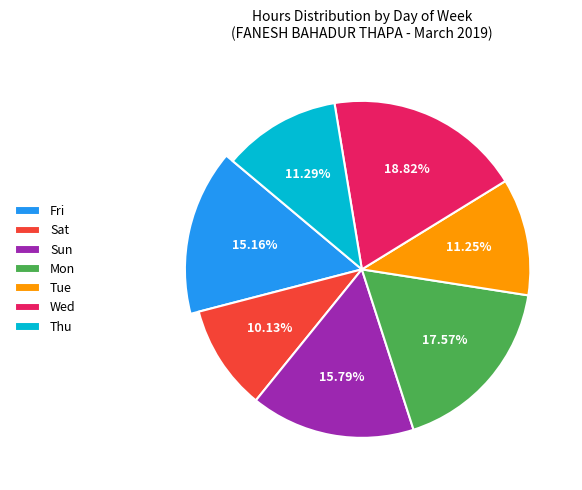

To the nearest percent, what is the average slice percentage?

14%